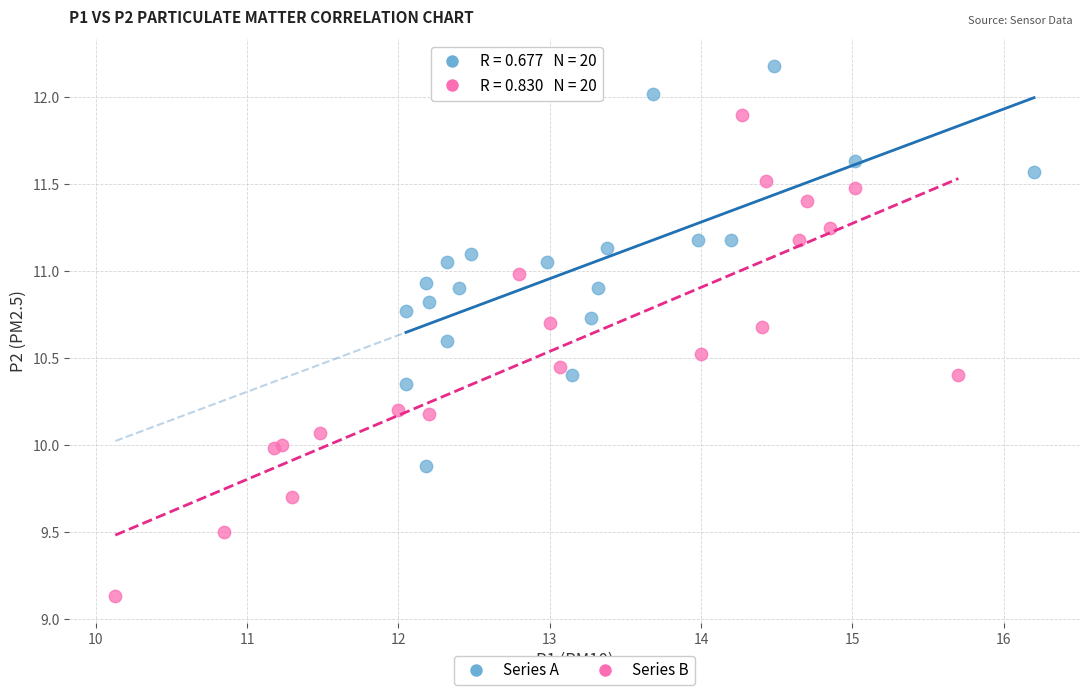

Which series has the largest Y range (max minus min)?

Series B